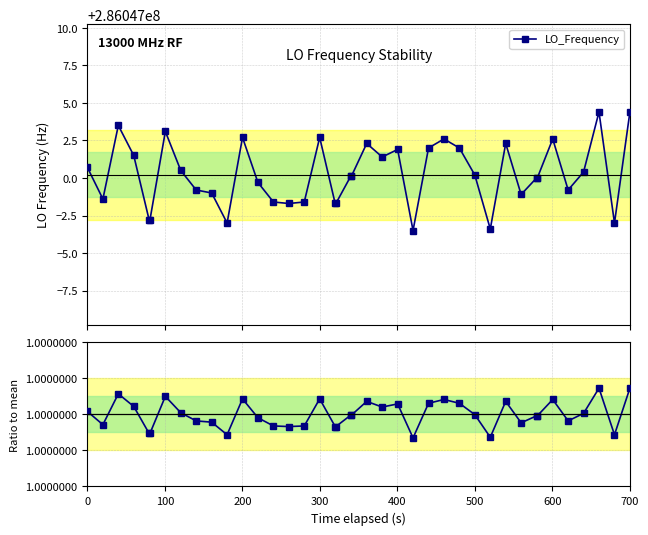

What is the highest value of the Ratio to mean series?

1.0